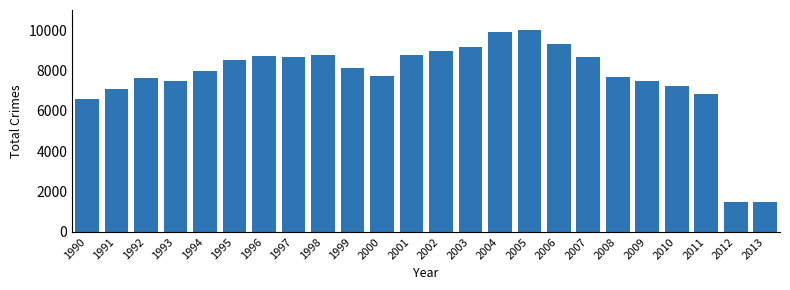

What is the change in value from 2007 to 2013?

-7163